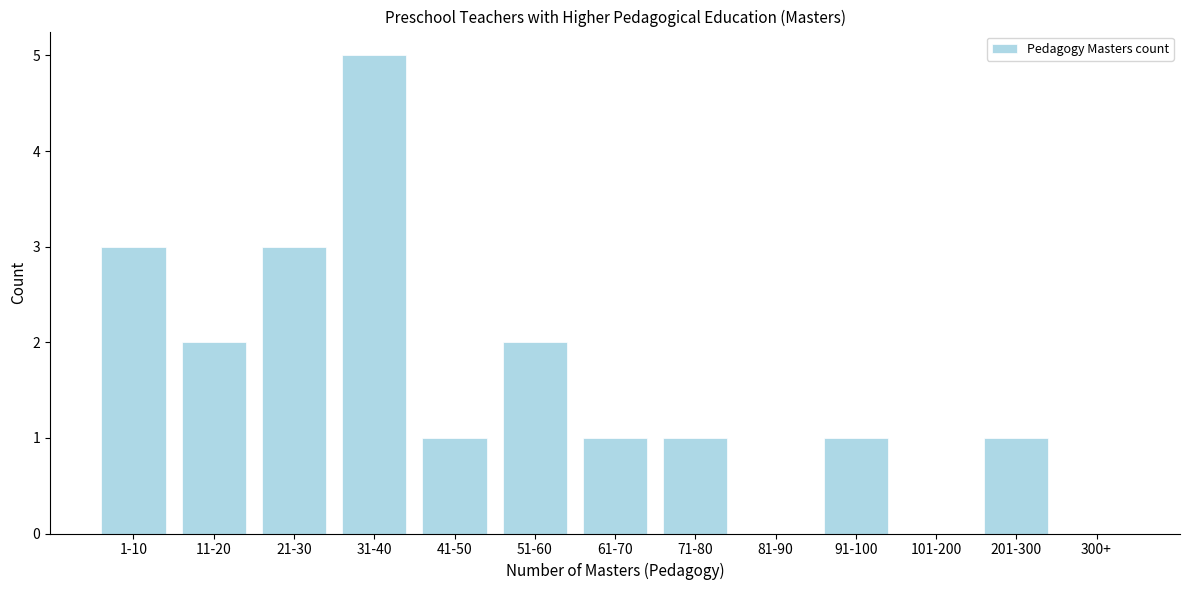

Reading left to right, transcribe all the data shown in this chart.

1-10=3	11-20=2	21-30=3	31-40=5	41-50=1	51-60=2	61-70=1	71-80=1	81-90=0	91-100=1	101-200=0	201-300=1	300+=0